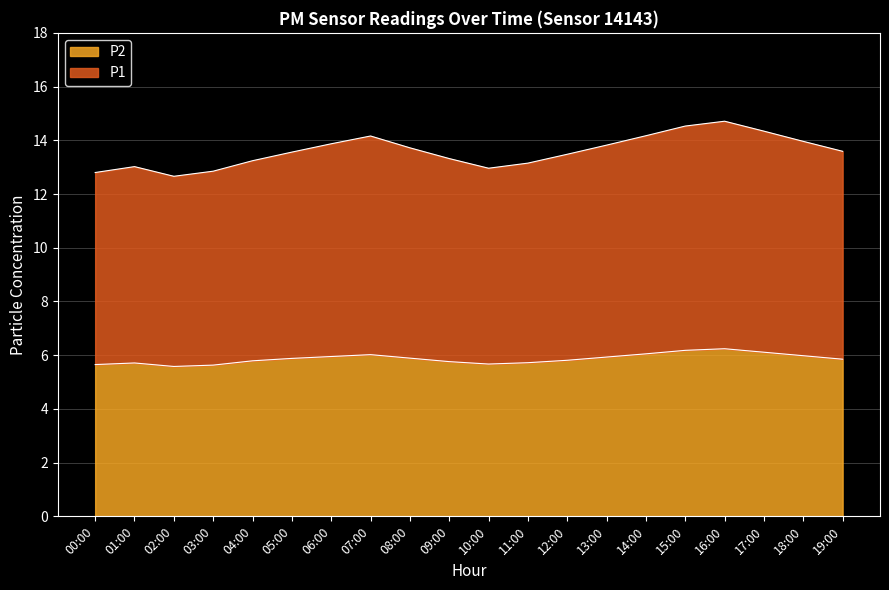

Reading left to right, list all the values displayed in this chart.

P1: 00:00=12.8	01:00=13.0	02:00=12.7	03:00=12.8	04:00=13.2	05:00=13.6	06:00=13.9	07:00=14.2	08:00=13.7	09:00=13.3	10:00=13.0	11:00=13.1	12:00=13.5	13:00=13.8	14:00=14.2	15:00=14.5	16:00=14.7	17:00=14.3	18:00=14.0	19:00=13.6
P2: 00:00=5.7	01:00=5.7	02:00=5.6	03:00=5.6	04:00=5.8	05:00=5.9	06:00=6.0	07:00=6.0	08:00=5.9	09:00=5.8	10:00=5.7	11:00=5.7	12:00=5.8	13:00=5.9	14:00=6.0	15:00=6.2	16:00=6.2	17:00=6.1	18:00=6.0	19:00=5.8